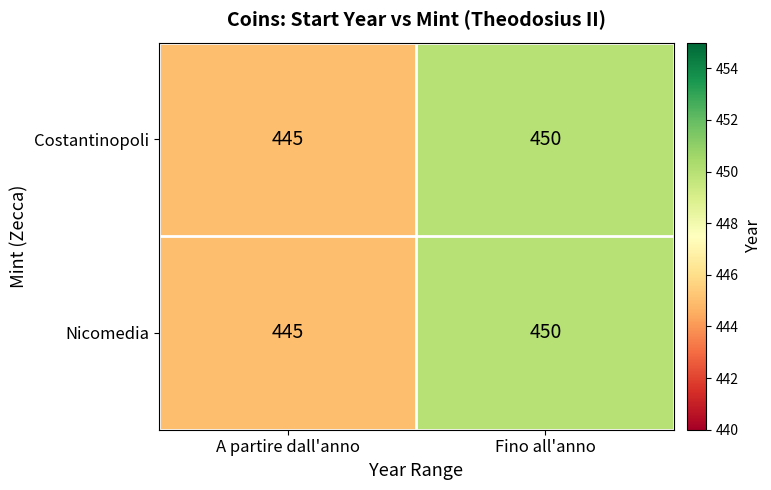

Is it true that Nicomedia equals 445 at A partire dall'anno?

True